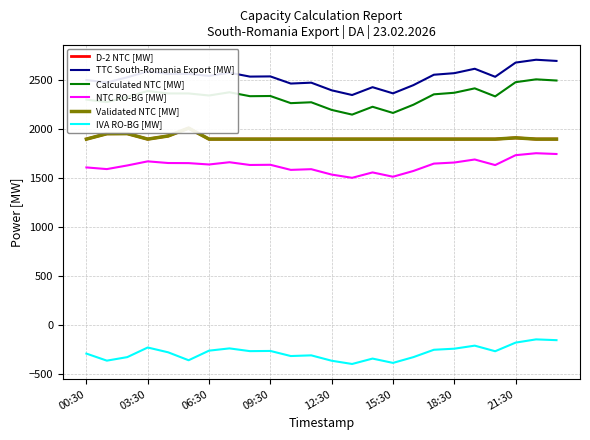

How many data points in Calculated NTC [MW] are above 2340?

11